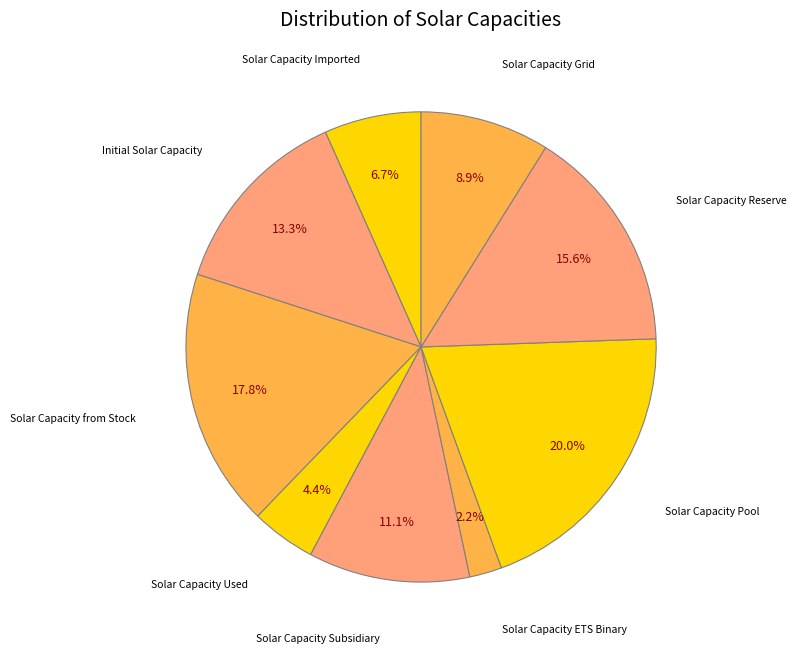

Is Solar Capacity Subsidiary the majority of the pie?

No